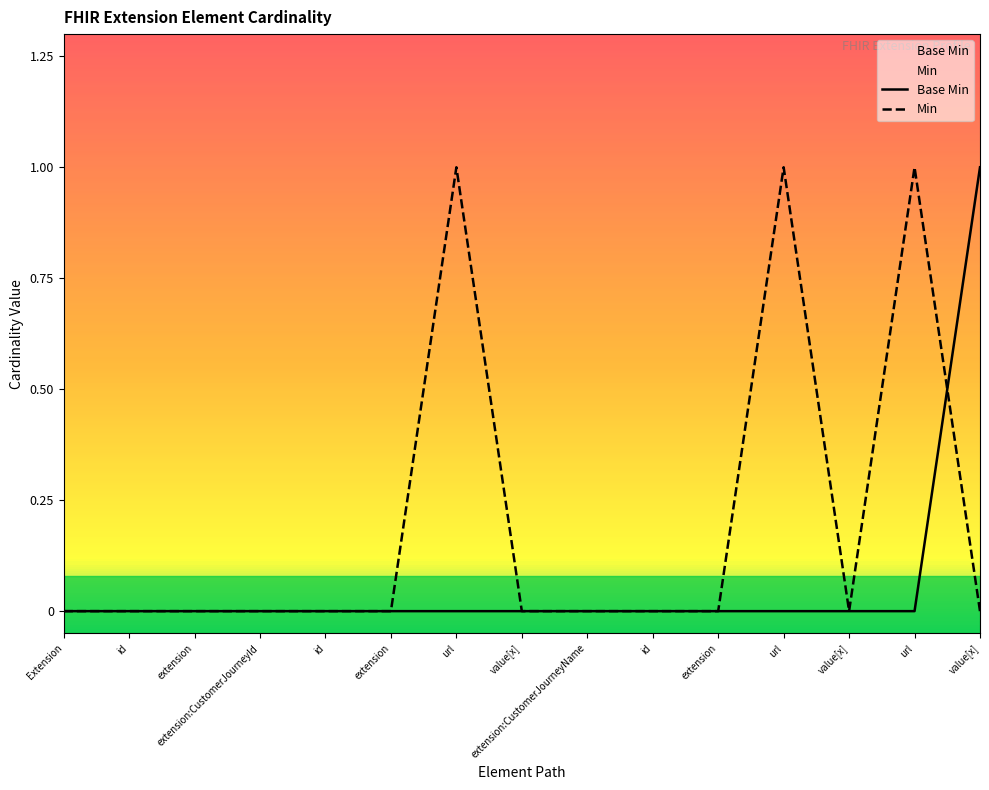

The Min series shows 1 at url. True or false?

True